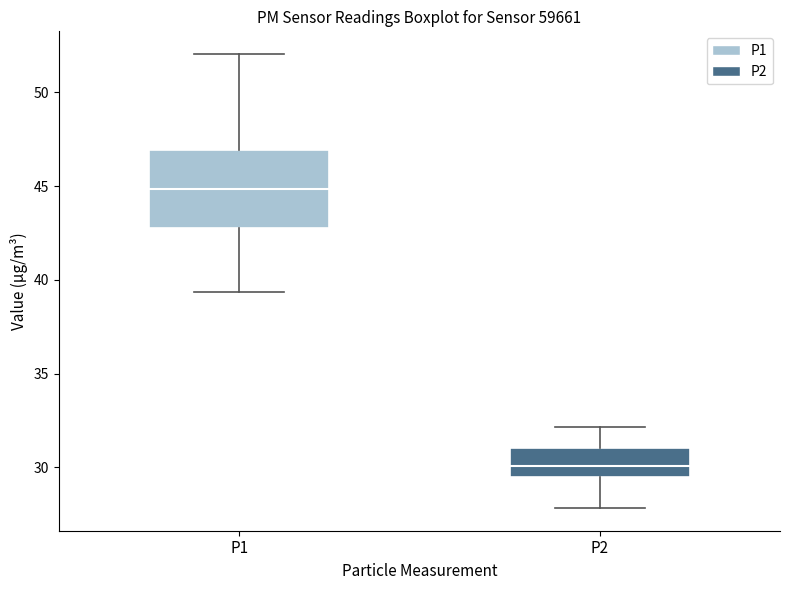

Where is the lower edge of the box for P2 on the y-axis? The values are not printed on the chart, so give them approximately, as read against the axis.

29.5